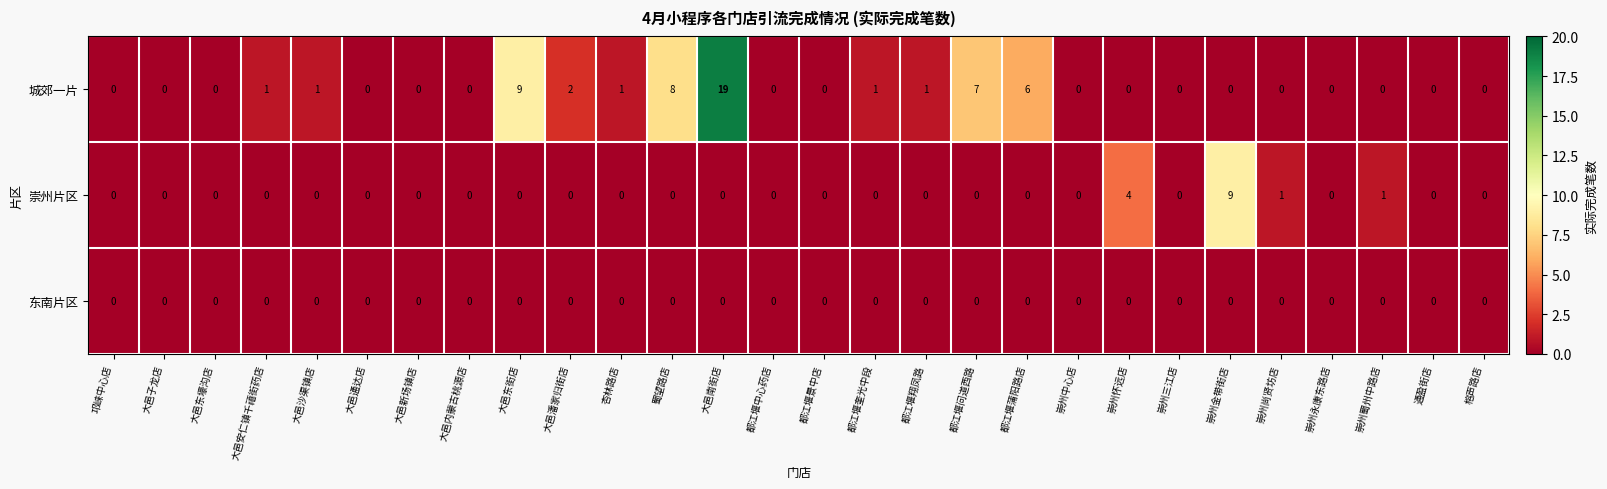

Which series has the largest total across all categories?

城郊一片